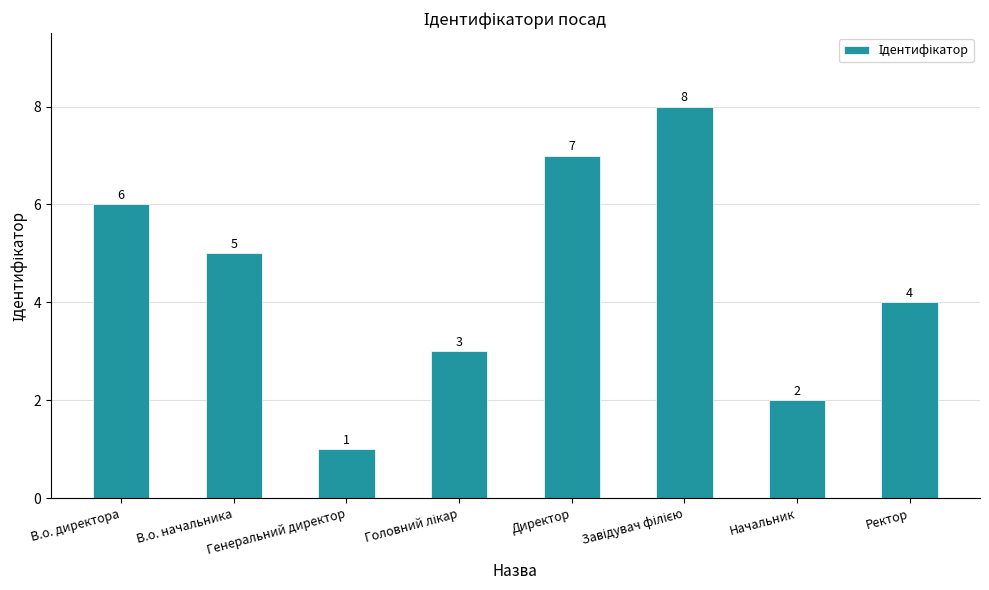

Between В.о. директора and Ректор, which is larger?

В.о. директора